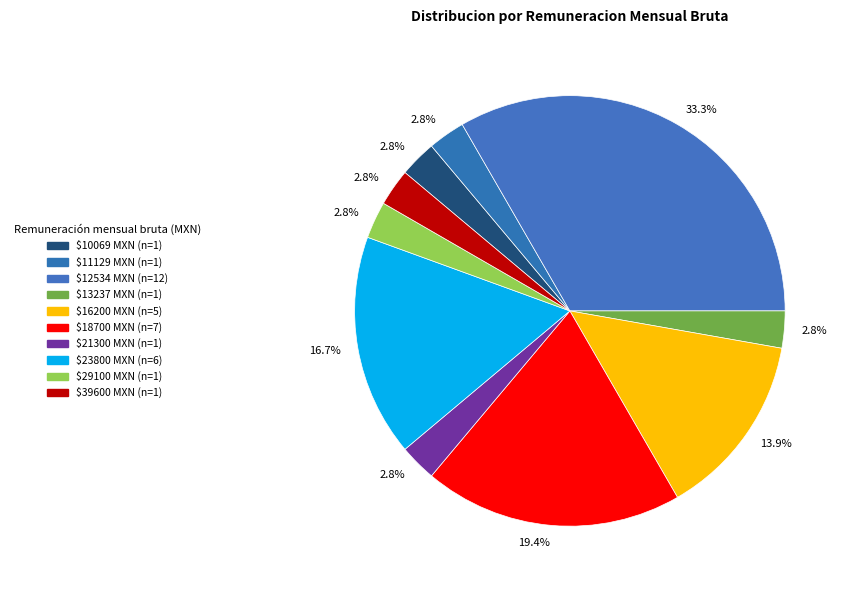

Is there a majority slice in this chart?

No